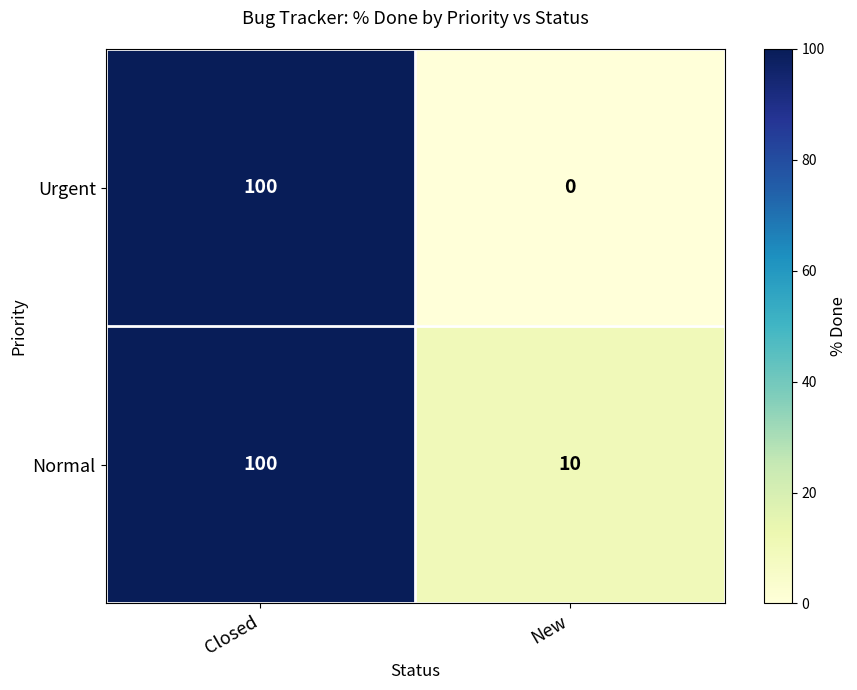

Is the value of Normal at New greater than the value of Urgent at Closed?

No